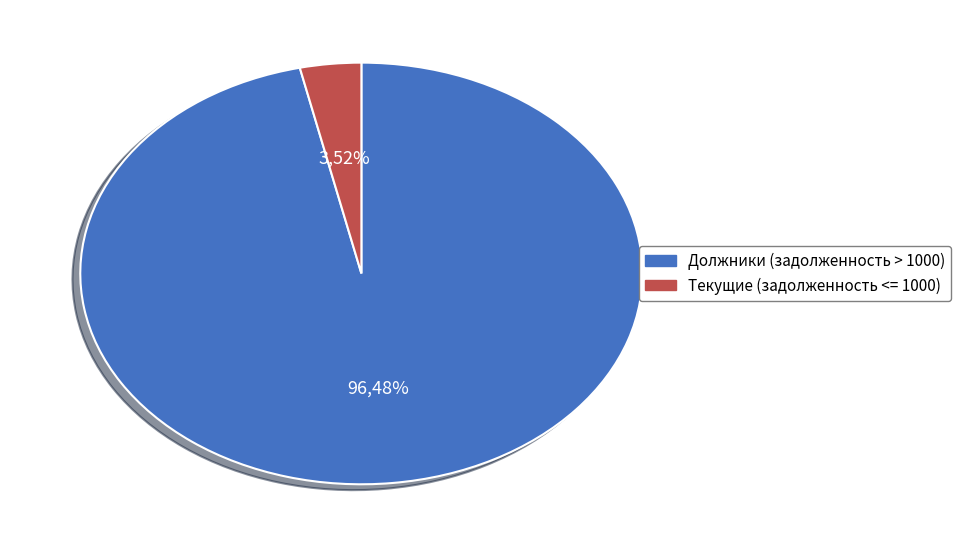

Is 19 the majority of the pie?

No